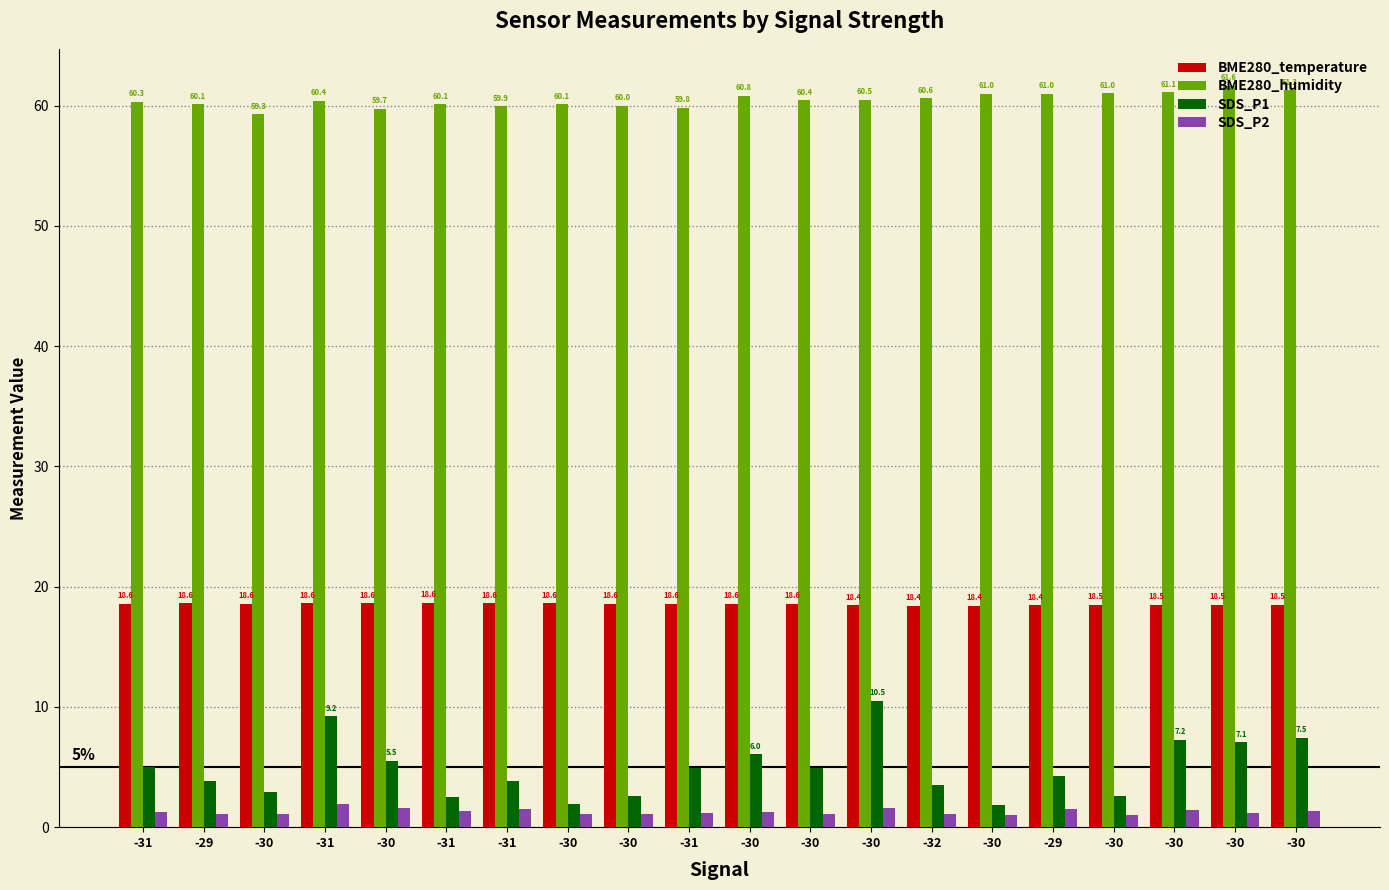

Reading left to right, transcribe all the data shown in this chart.

BME280_temperature: -31=18.6	-29=18.6	-30=18.6	-31=18.6	-30=18.6	-31=18.6	-31=18.6	-30=18.6	-30=18.6	-31=18.6	-30=18.6	-30=18.6	-30=18.4	-32=18.4	-30=18.4	-29=18.4	-30=18.5	-30=18.5	-30=18.5	-30=18.5
BME280_humidity: -31=60.3	-29=60.1	-30=59.3	-31=60.4	-30=59.7	-31=60.1	-31=59.9	-30=60.1	-30=60.0	-31=59.8	-30=60.8	-30=60.4	-30=60.5	-32=60.6	-30=61.0	-29=61.0	-30=61.0	-30=61.1	-30=61.6	-30=61.3
SDS_P1: -31=5.0	-29=3.9	-30=2.9	-31=9.2	-30=5.5	-31=2.5	-31=3.9	-30=1.9	-30=2.6	-31=5.0	-30=6.0	-30=4.9	-30=10.5	-32=3.5	-30=1.9	-29=4.3	-30=2.6	-30=7.2	-30=7.1	-30=7.5
SDS_P2: -31=1.3	-29=1.1	-30=1.1	-31=1.9	-30=1.6	-31=1.3	-31=1.5	-30=1.1	-30=1.1	-31=1.1	-30=1.3	-30=1.1	-30=1.6	-32=1.1	-30=1.0	-29=1.5	-30=1.1	-30=1.4	-30=1.2	-30=1.4